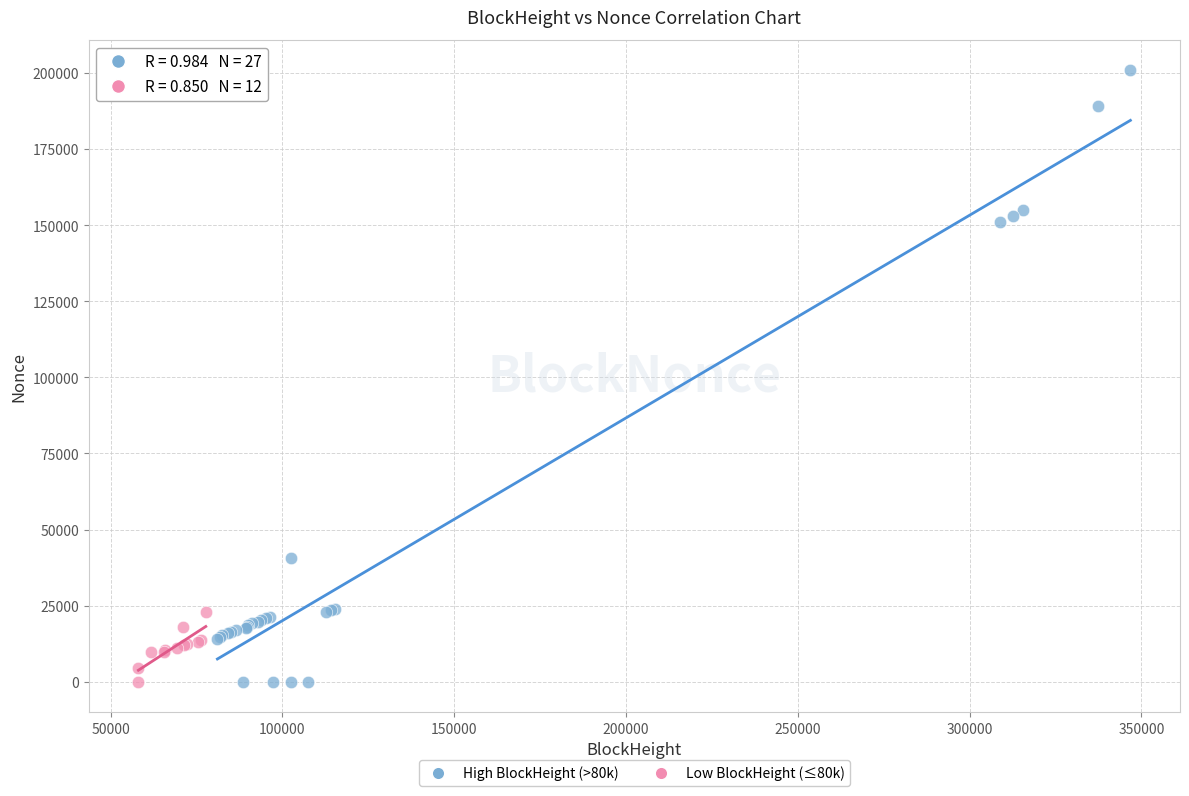

Which series reaches the maximum Y coordinate?

High BlockHeight (>80k)